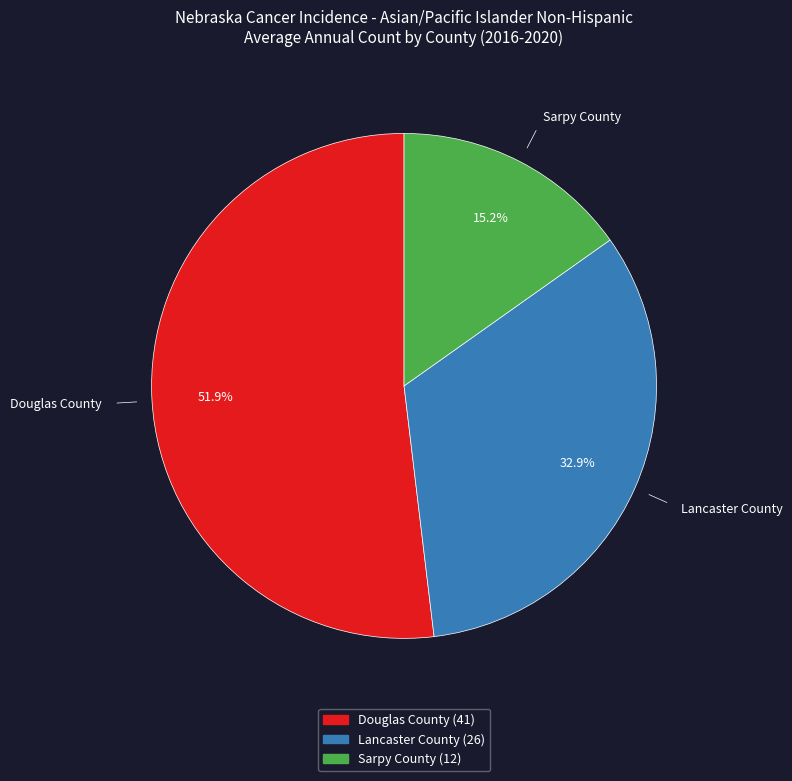

Is there any slice that represents more than half of the pie?

Yes